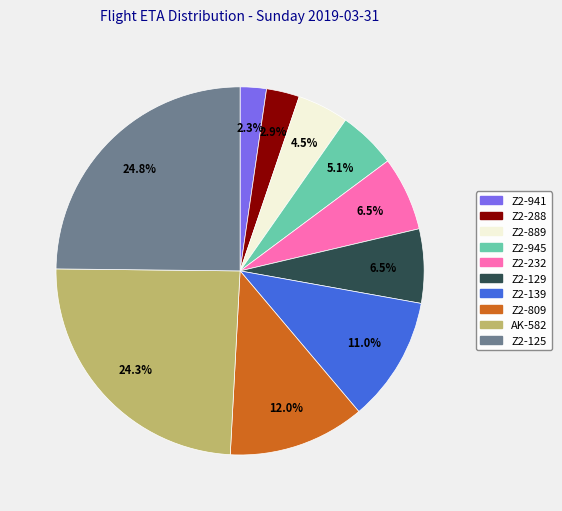

What is the smallest slice in the pie chart?

Z2-941